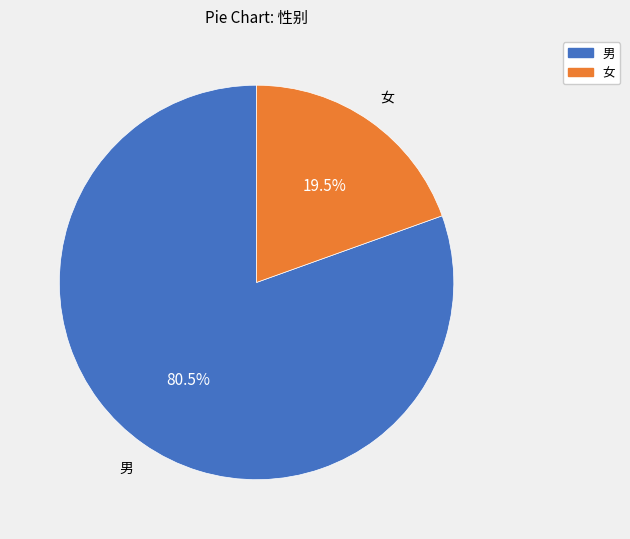

To the nearest percent, what is the difference between the 女 and 男 slice percentages?

61%